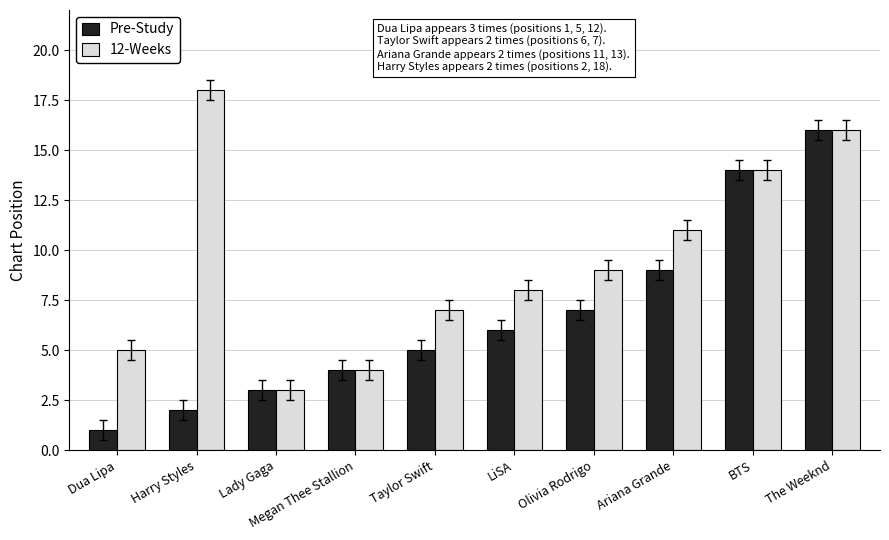

Reading left to right, list all the values displayed in this chart.

Pre-Study: 1	2	3	4	5	6	7	9	14	16
12-Weeks: 5	18	3	4	7	8	9	11	14	16